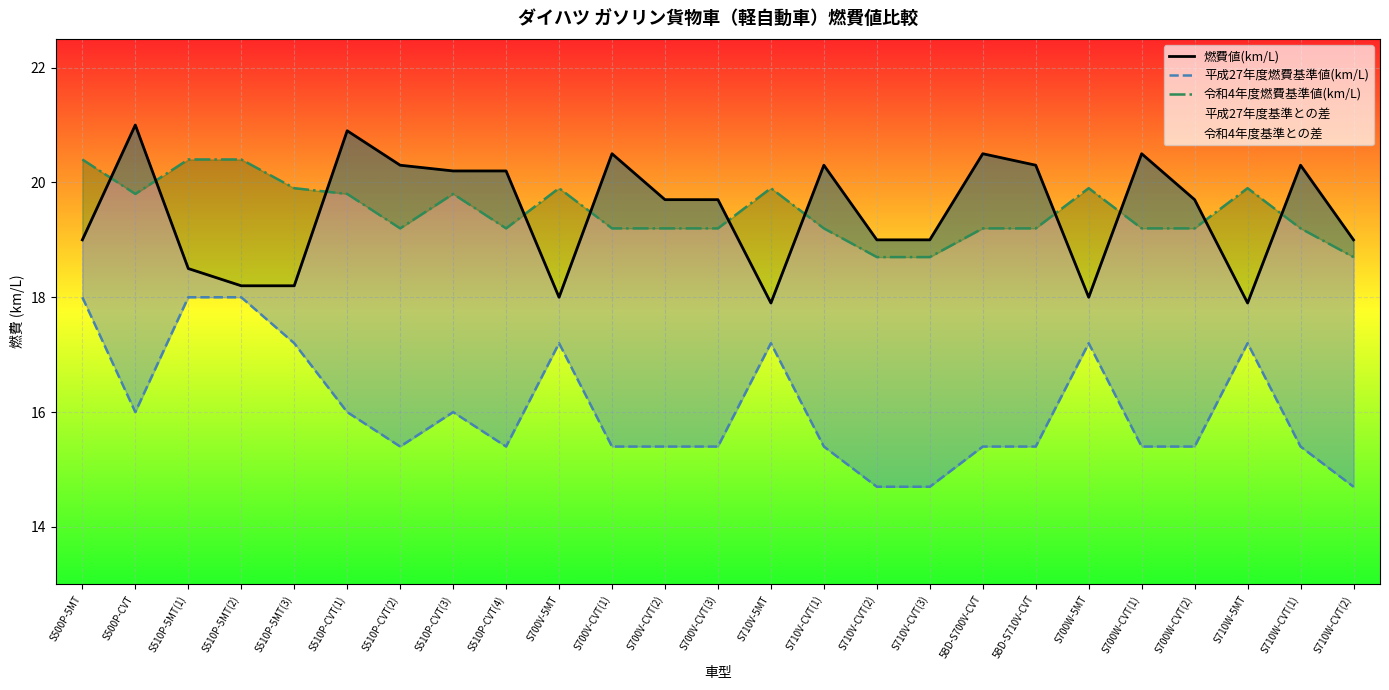

Reading right to left, list all the values displayed in this chart.

燃費値(km/L): S710W-CVT(2)=19.0	S710W-CVT(1)=20.3	S710W-5MT=17.9	S700W-CVT(2)=19.7	S700W-CVT(1)=20.5	S700W-5MT=18.0	5BD-S710V-CVT=20.3	5BD-S700V-CVT=20.5	S710V-CVT(3)=19.0	S710V-CVT(2)=19.0	S710V-CVT(1)=20.3	S710V-5MT=17.9	S700V-CVT(3)=19.7	S700V-CVT(2)=19.7	S700V-CVT(1)=20.5	S700V-5MT=18.0	S510P-CVT(4)=20.2	S510P-CVT(3)=20.2	S510P-CVT(2)=20.3	S510P-CVT(1)=20.9	S510P-5MT(3)=18.2	S510P-5MT(2)=18.2	S510P-5MT(1)=18.5	S500P-CVT=21.0	S500P-5MT=19.0
平成27年度燃費基準値(km/L): S710W-CVT(2)=14.7	S710W-CVT(1)=15.4	S710W-5MT=17.2	S700W-CVT(2)=15.4	S700W-CVT(1)=15.4	S700W-5MT=17.2	5BD-S710V-CVT=15.4	5BD-S700V-CVT=15.4	S710V-CVT(3)=14.7	S710V-CVT(2)=14.7	S710V-CVT(1)=15.4	S710V-5MT=17.2	S700V-CVT(3)=15.4	S700V-CVT(2)=15.4	S700V-CVT(1)=15.4	S700V-5MT=17.2	S510P-CVT(4)=15.4	S510P-CVT(3)=16.0	S510P-CVT(2)=15.4	S510P-CVT(1)=16.0	S510P-5MT(3)=17.2	S510P-5MT(2)=18.0	S510P-5MT(1)=18.0	S500P-CVT=16.0	S500P-5MT=18.0
令和4年度燃費基準値(km/L): S710W-CVT(2)=18.7	S710W-CVT(1)=19.2	S710W-5MT=19.9	S700W-CVT(2)=19.2	S700W-CVT(1)=19.2	S700W-5MT=19.9	5BD-S710V-CVT=19.2	5BD-S700V-CVT=19.2	S710V-CVT(3)=18.7	S710V-CVT(2)=18.7	S710V-CVT(1)=19.2	S710V-5MT=19.9	S700V-CVT(3)=19.2	S700V-CVT(2)=19.2	S700V-CVT(1)=19.2	S700V-5MT=19.9	S510P-CVT(4)=19.2	S510P-CVT(3)=19.8	S510P-CVT(2)=19.2	S510P-CVT(1)=19.8	S510P-5MT(3)=19.9	S510P-5MT(2)=20.4	S510P-5MT(1)=20.4	S500P-CVT=19.8	S500P-5MT=20.4